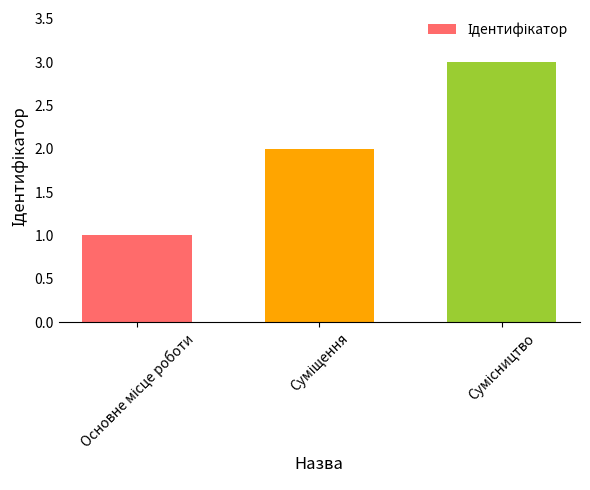

What is the value of the 2nd bar from the left?

2